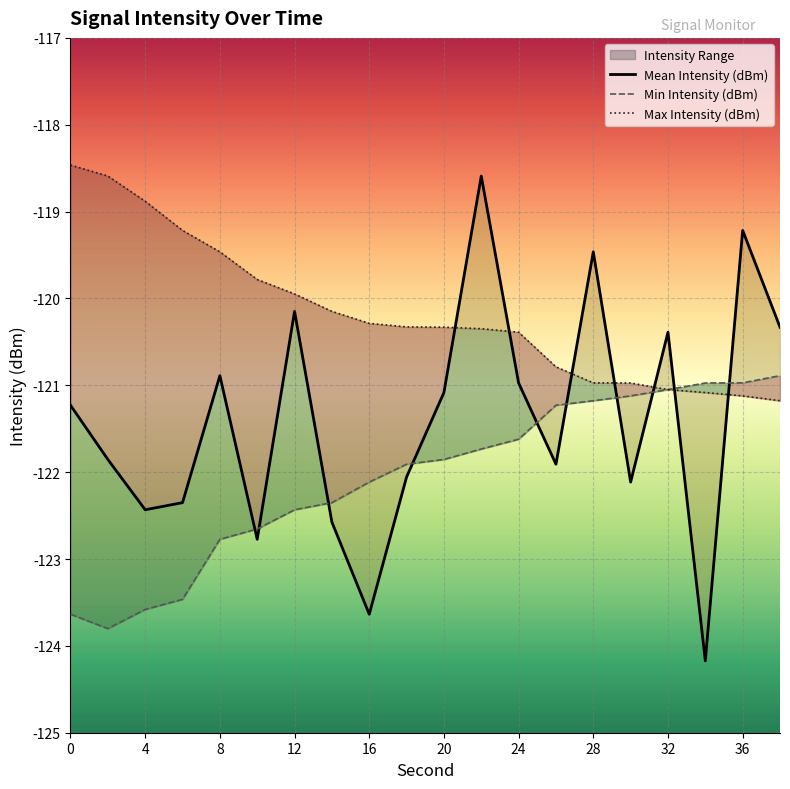

At which label is Mean Intensity (dBm) closest to -121?

24